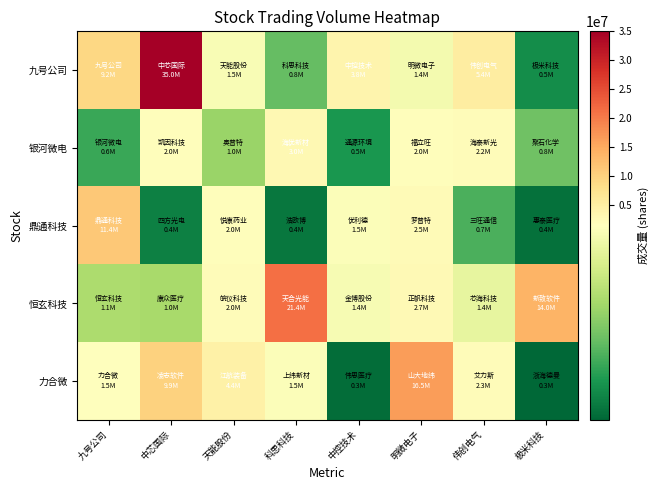

Reading right to left, list all the values displayed in this chart.

九号公司: 极米科技=495255	伟创电气=5376434	明微电子=1428975	中控技术=3845217	科思科技=782756	天能股份=1455449	中芯国际=35006165	九号公司=9177317
银河微电: 极米科技=817879	伟创电气=2239804	明微电子=1977480	中控技术=539208	科思科技=2997991	天能股份=976310	中芯国际=1957280	九号公司=640831
鼎通科技: 极米科技=350236	伟创电气=699187	明微电子=2470038	中控技术=1476628	科思科技=382245	天能股份=1987792	中芯国际=425543	九号公司=11437493
恒玄科技: 极米科技=14010438	伟创电气=1350568	明微电子=2669098	中控技术=1443817	科思科技=21391491	天能股份=2044517	中芯国际=1035877	九号公司=1056943
力合微: 极米科技=303205	伟创电气=2278949	明微电子=16502140	中控技术=332066	科思科技=1474971	天能股份=4392402	中芯国际=9874553	九号公司=1516648